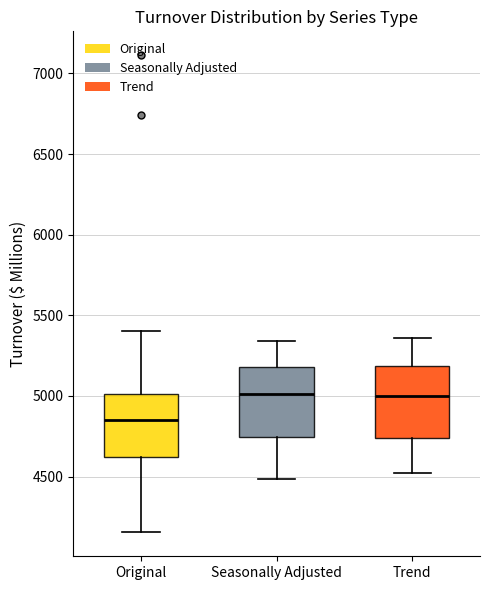

Where does the upper whisker of the box for Original end on the y-axis? The values are not printed on the chart, so give them approximately, as read against the axis.

5400